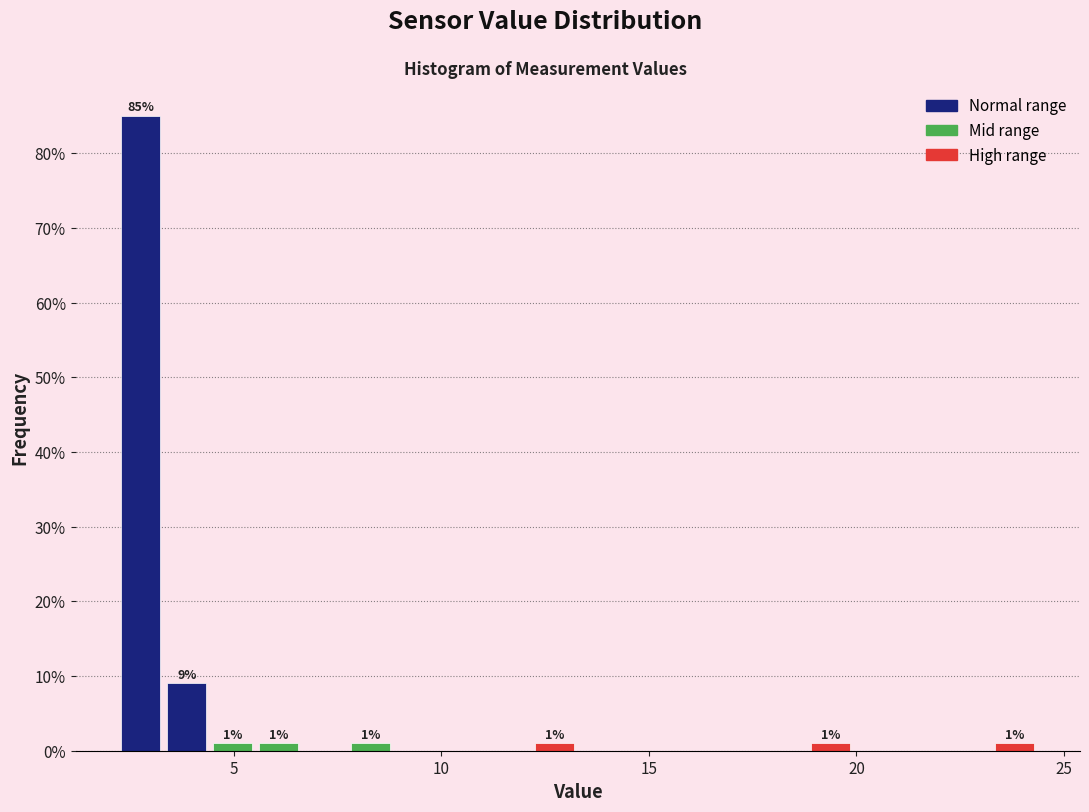

Read against the x-axis, roughly where is the centre of the tallest bar?

3.0